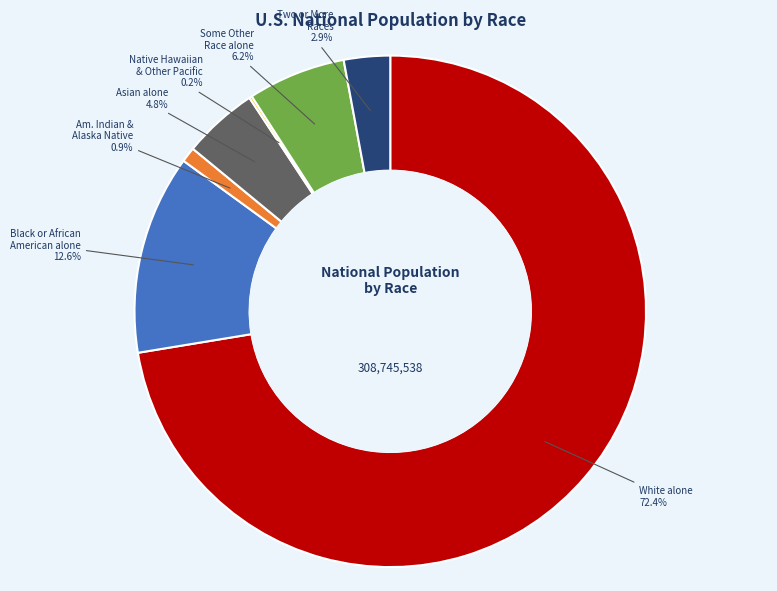

Which slice is the largest?

White alone